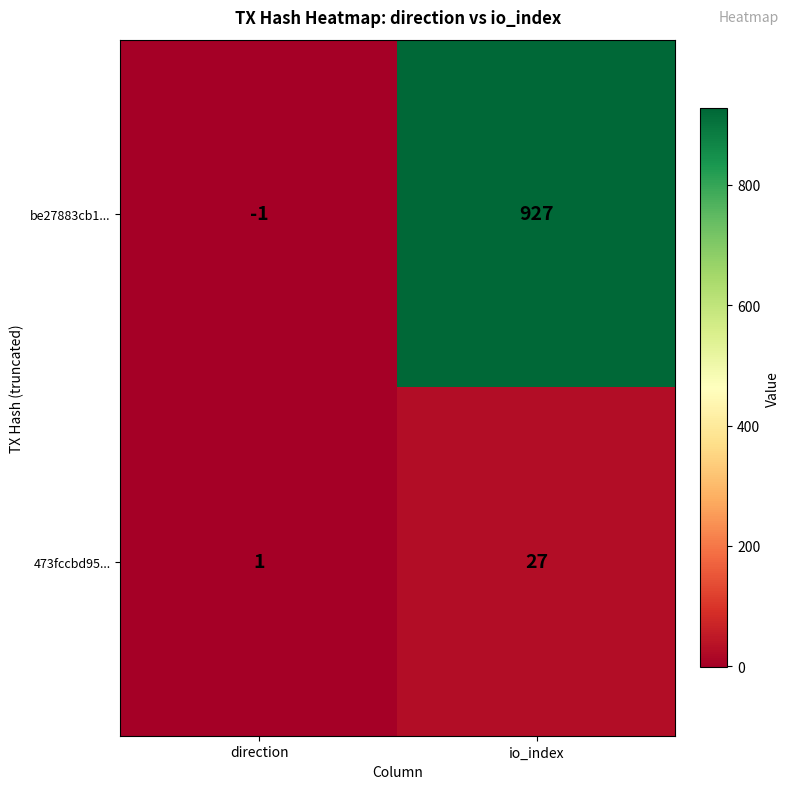

What is the sum of the 473fccbd95... values at direction and io_index?

28